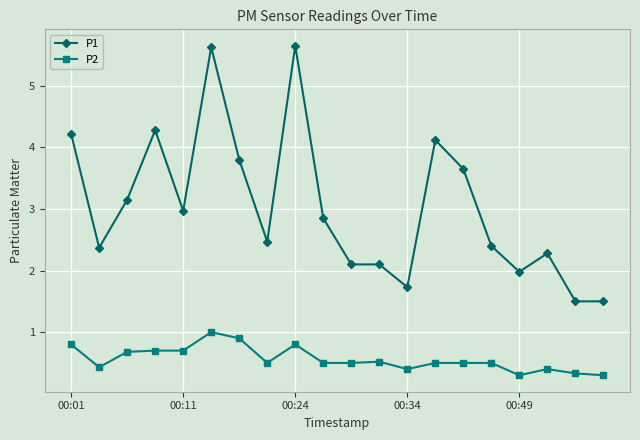

True or false: P2 has more than 2 interior local peaks.

True